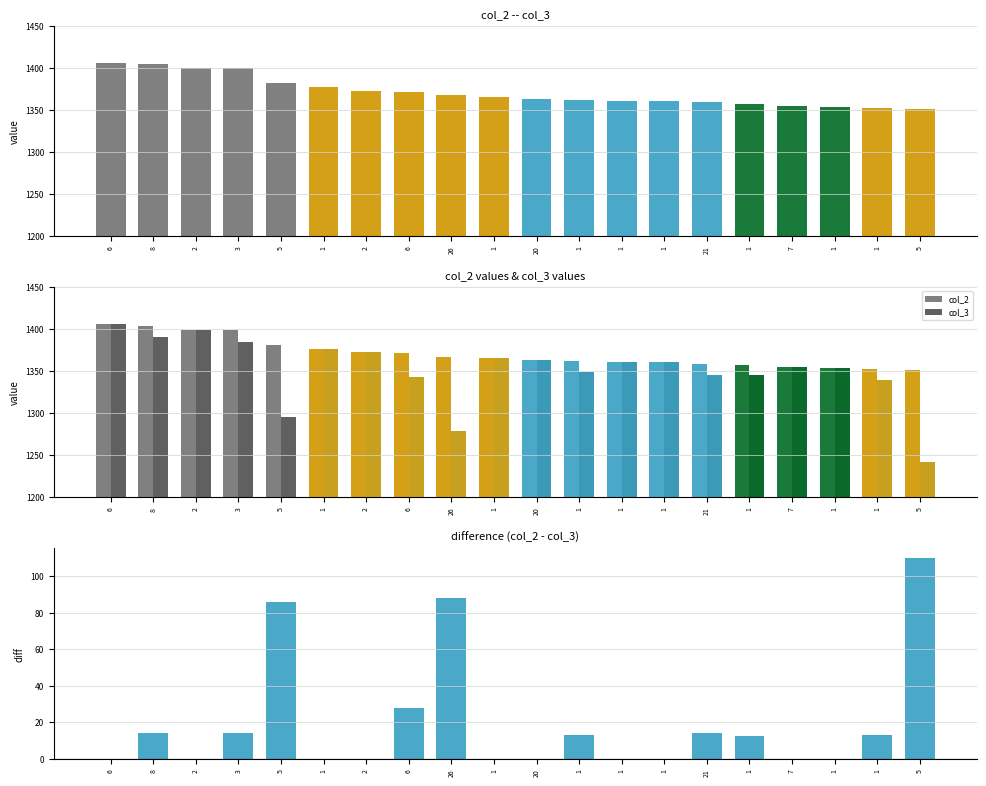

Where is col_3 nearest to the value 1323?

1